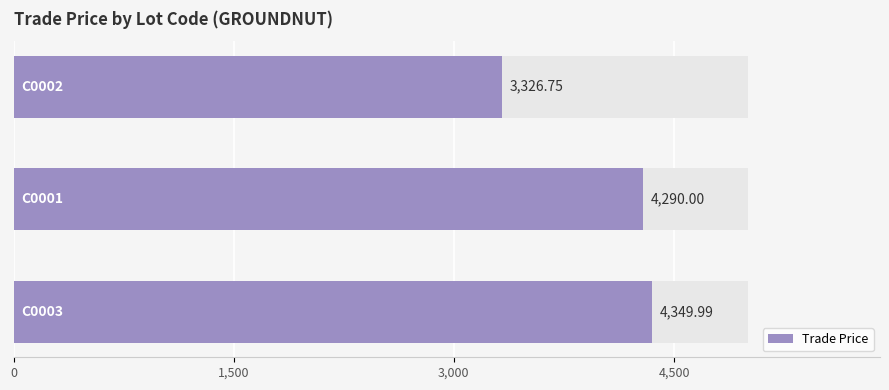

What is the difference between the maximum and second lowest values?

60.0